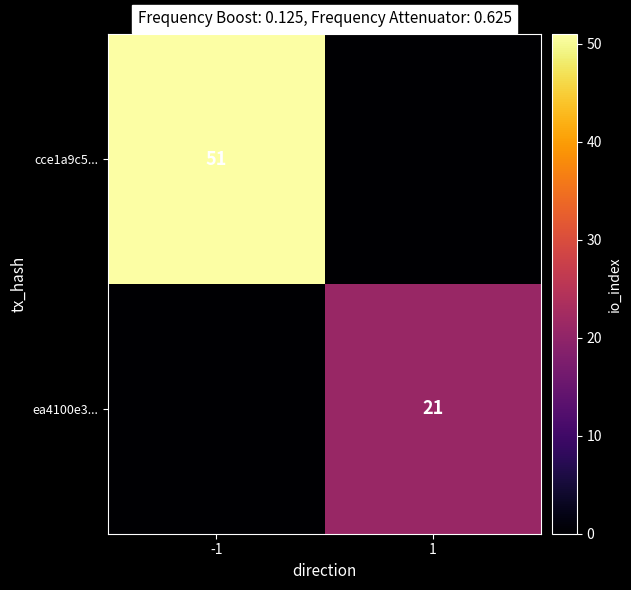

What is the spread (max minus min) of values at 1?

21